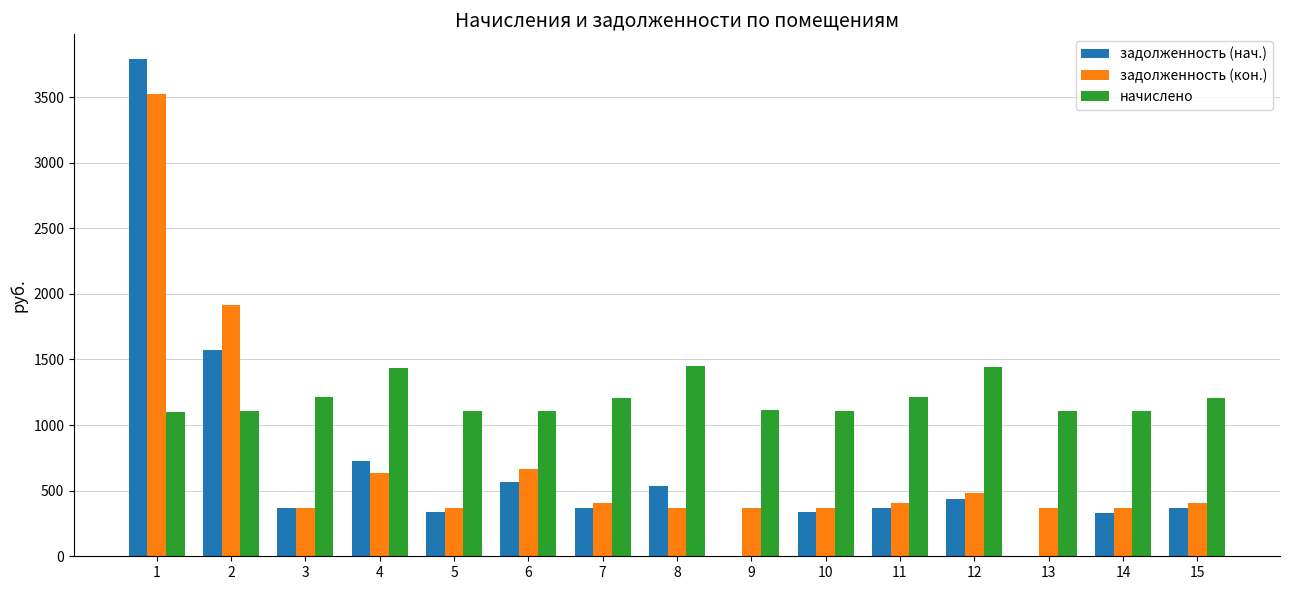

True or false: задолженность (кон.) has a value of 369.7 at 13.

True